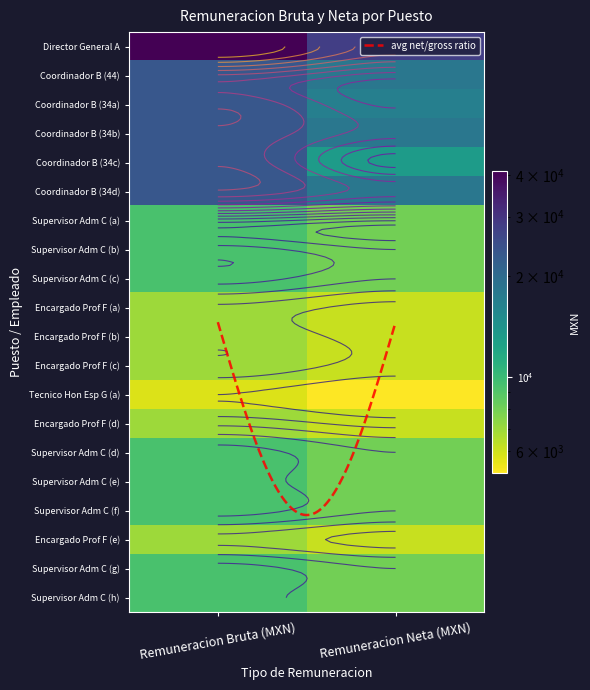

Reading left to right, list all the values displayed in this chart.

Director General A: 41080.0	27880.8
Coordinador B (44): 23320.5	18019.2
Coordinador B (34a): 23343.5	16756.7
Coordinador B (34b): 23343.5	18019.2
Coordinador B (34c): 23388.5	13158.0
Coordinador B (34d): 23375.0	18051.5
Supervisor Adm C (a): 9350.0	7999.6
Supervisor Adm C (b): 9350.0	7999.6
Supervisor Adm C (c): 9350.0	7999.6
Encargado Prof F (a): 6969.5	6127.5
Encargado Prof F (b): 6969.5	6127.5
Encargado Prof F (c): 6969.5	6127.5
Tecnico Hon Esp G (a): 5748.0	5158.1
Encargado Prof F (d): 6969.5	6127.5
Supervisor Adm C (d): 9350.0	7999.6
Supervisor Adm C (e): 9350.0	7999.6
Supervisor Adm C (f): 9350.0	7999.6
Encargado Prof F (e): 6969.5	6127.5
Supervisor Adm C (g): 9350.0	7999.6
Supervisor Adm C (h): 9350.0	7999.6